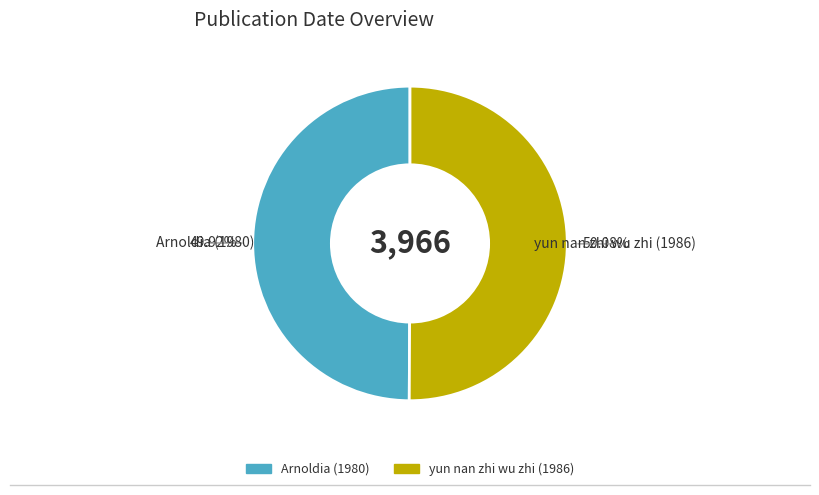

To the nearest percent, what is the combined percentage of yun nan zhi wu zhi (1986) and Arnoldia (1980)?

100%